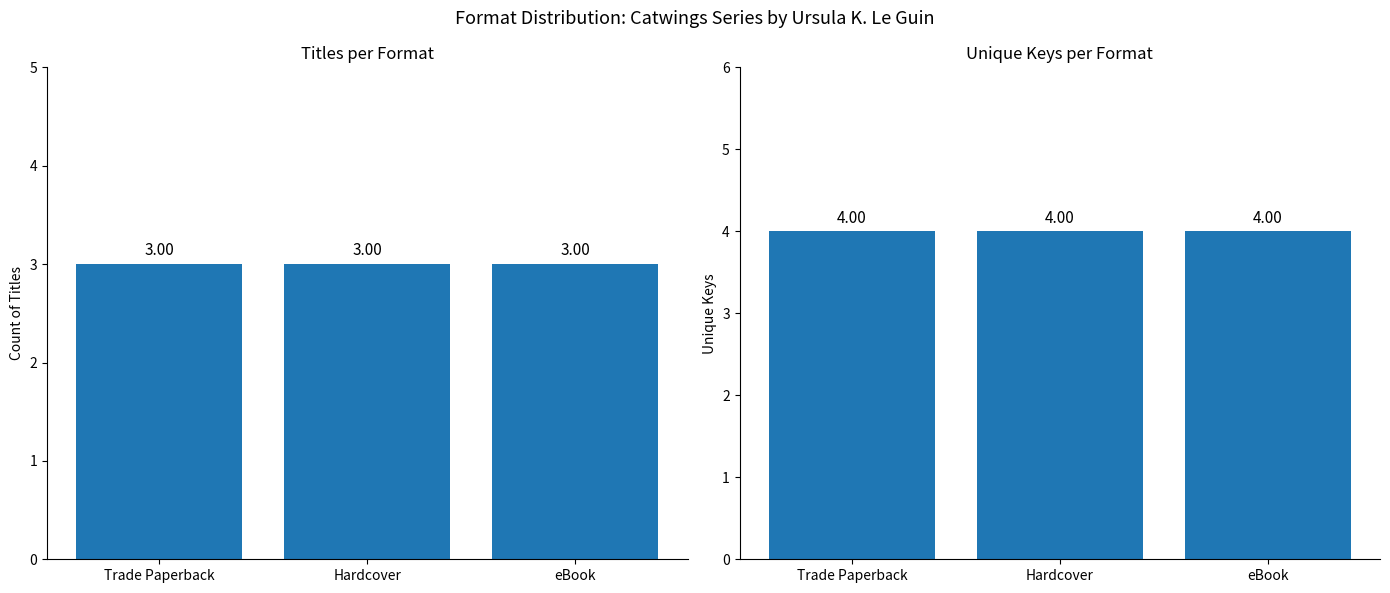

The value of Count of Titles at Trade Paperback is 3. True or false?

True